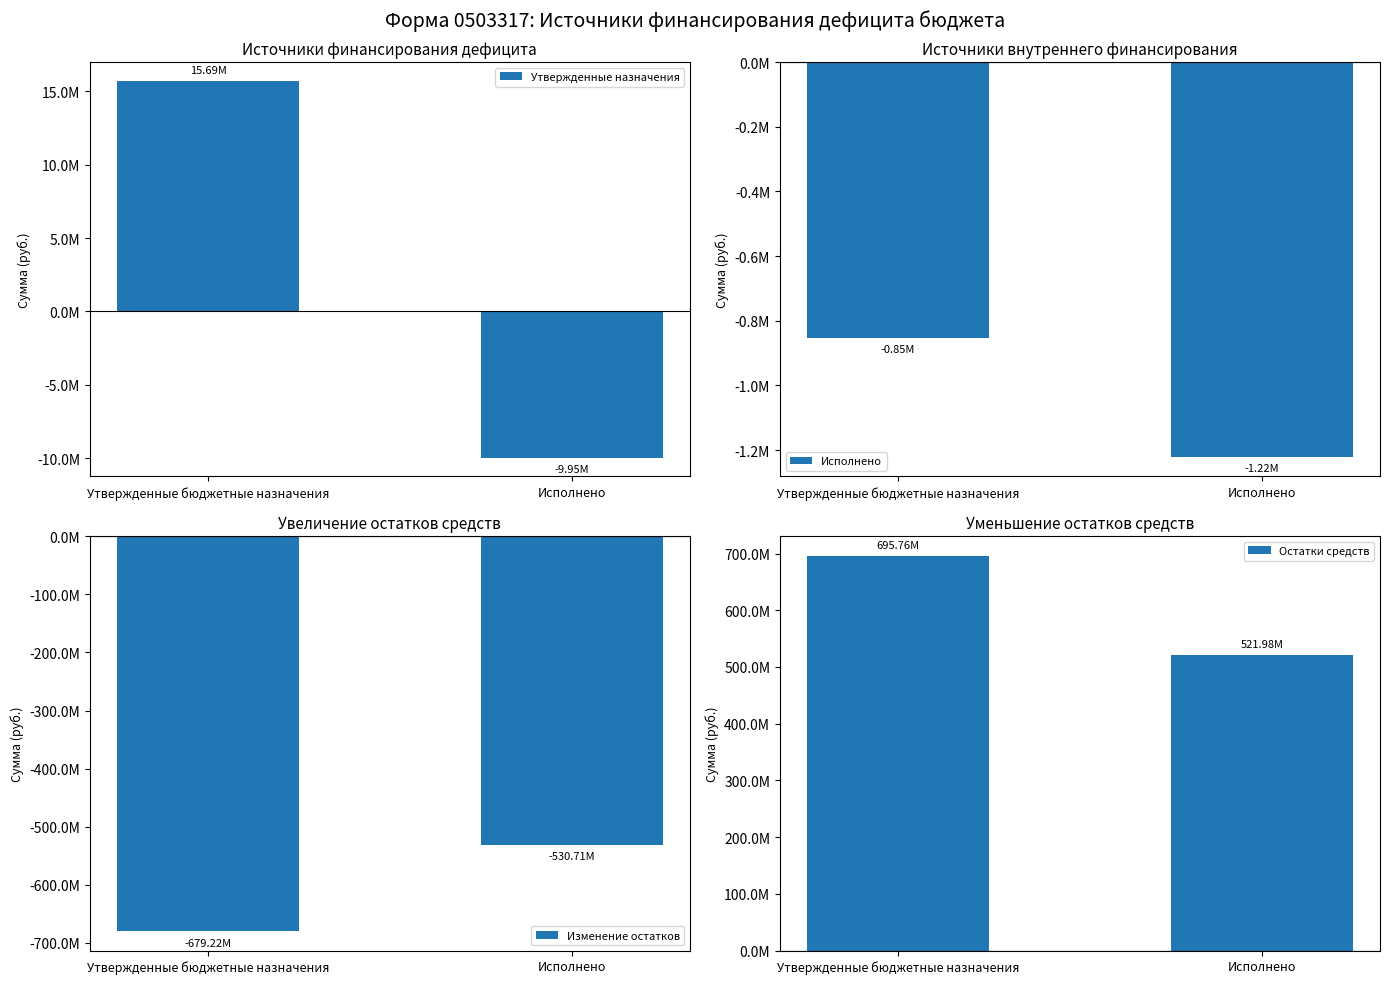

What are all the series names shown in the legend?

Утвержденные назначения, Исполнено, Изменение остатков, Остатки средств